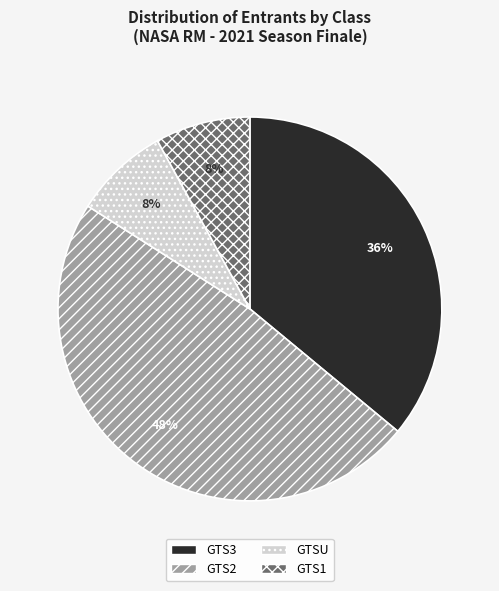

Approximately how many times larger is the value at GTS2 compared to GTSU?

6.0